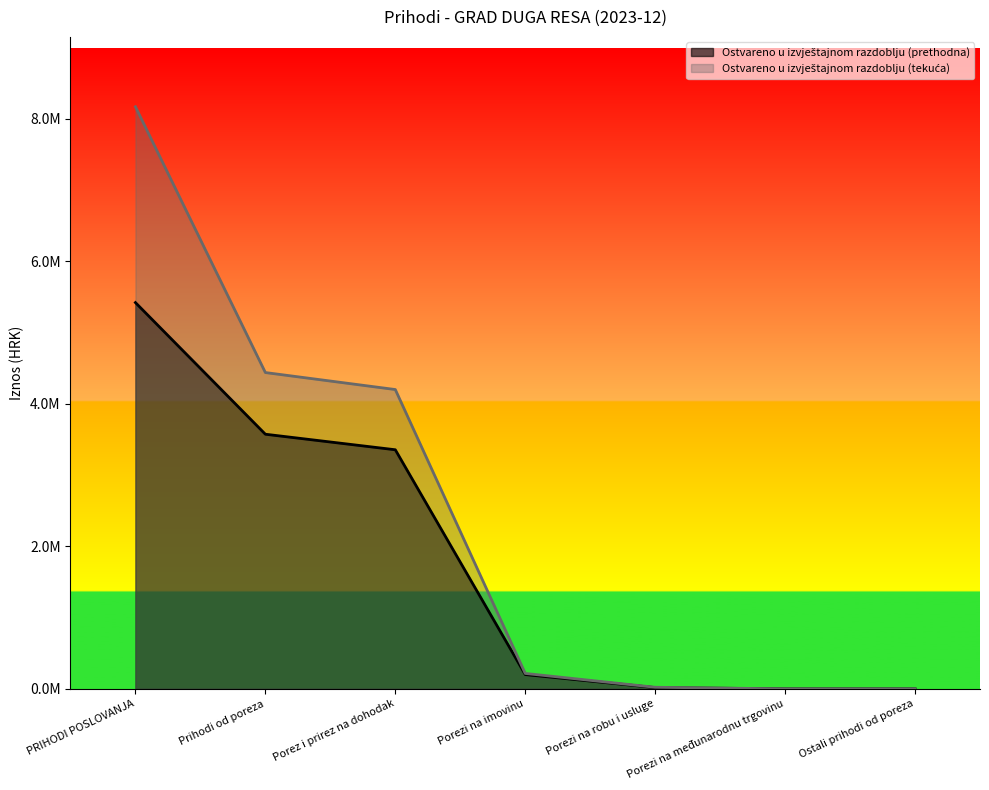

What is the difference between the maximum and minimum values in the Ostvareno u izvještajnom razdoblju (prethodna) series?

5422057.2